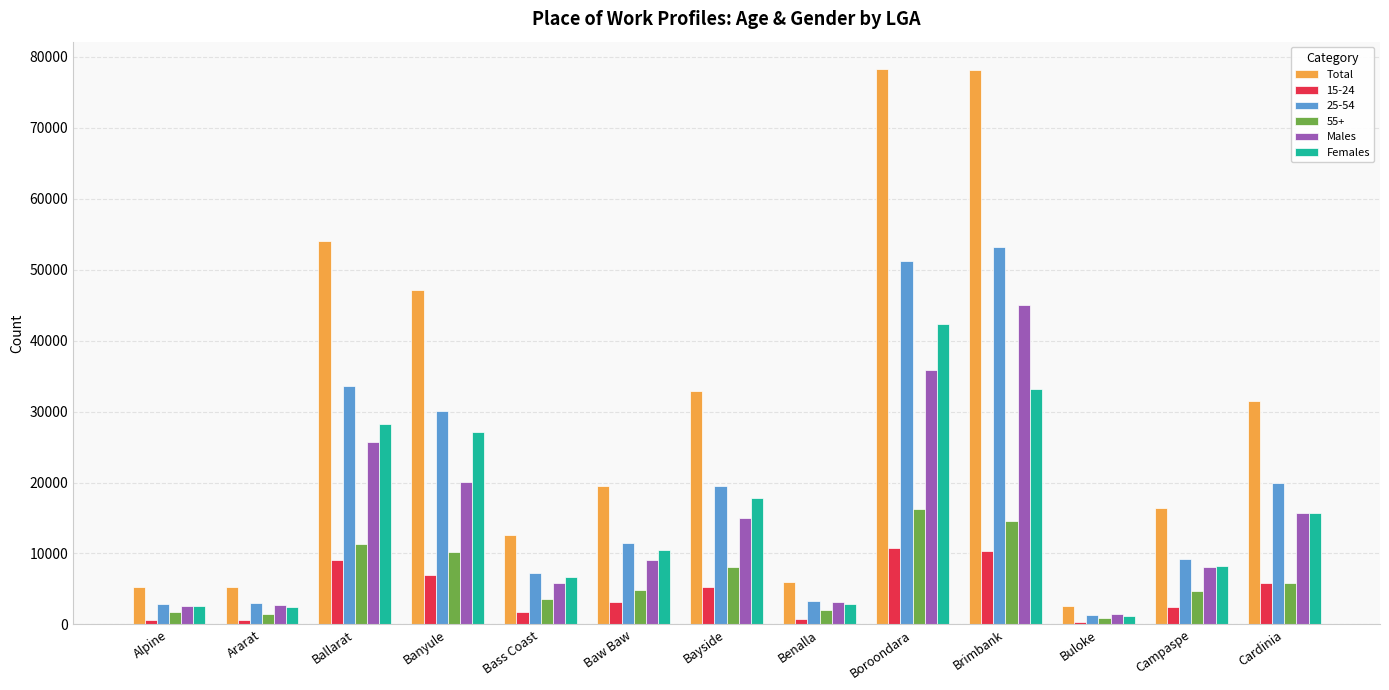

What is the greatest value displayed?

78222